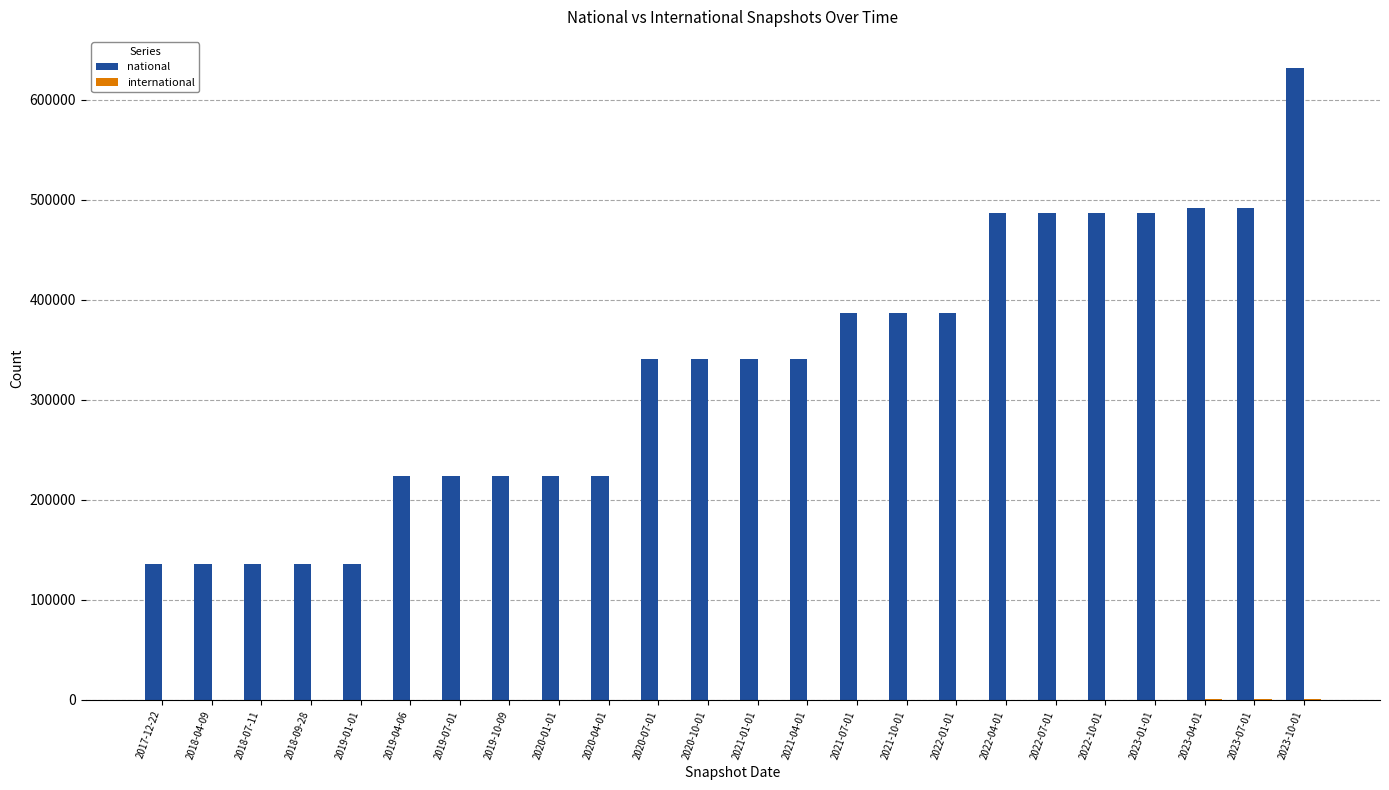

Which series has the largest range (max minus min)?

national